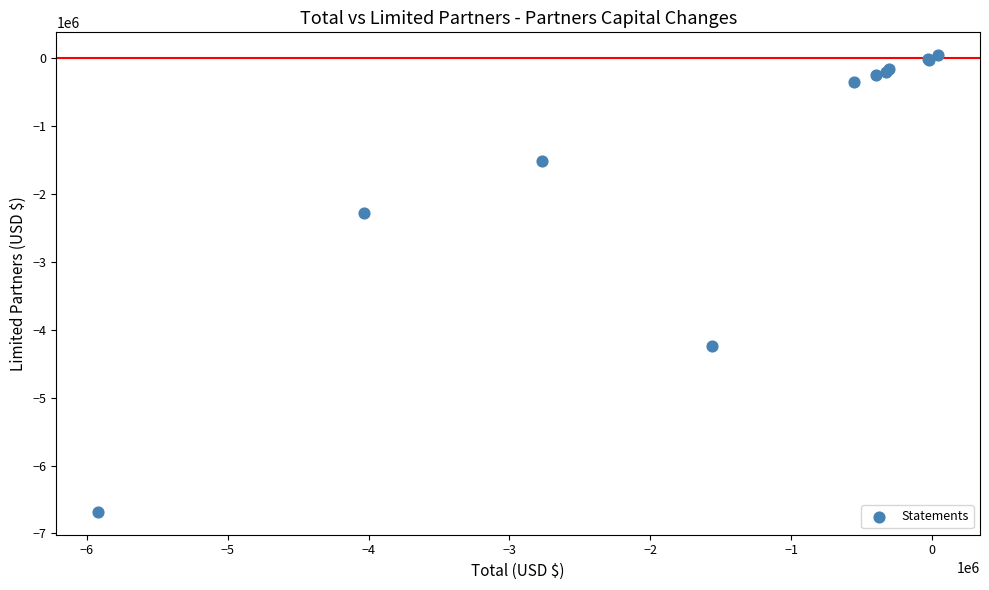

What Y value in the scatter plot is closest to -3319550?

-4237400